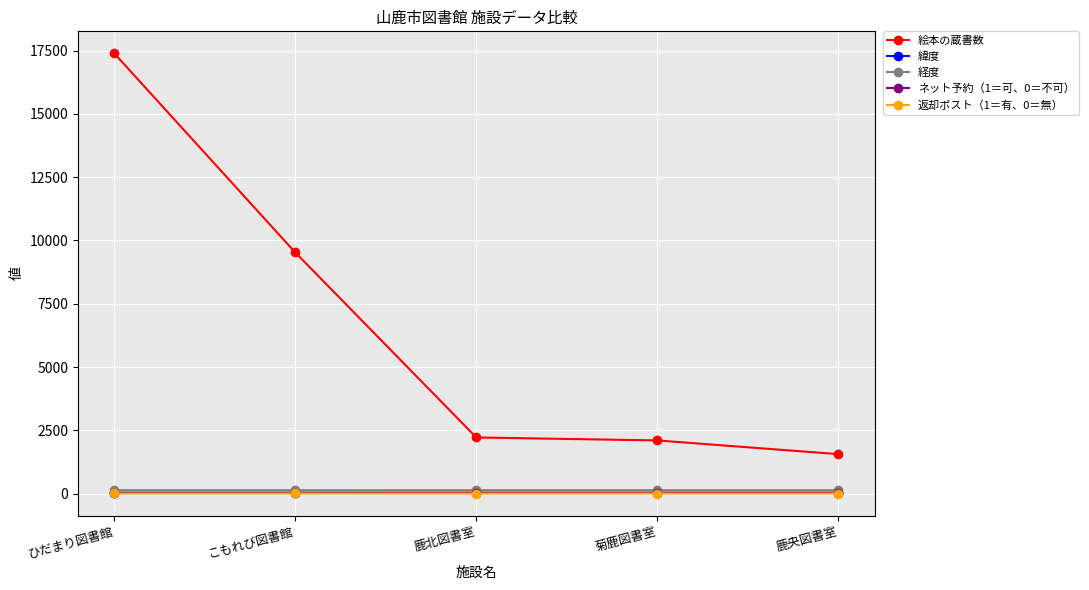

Does the chart have visible grid lines?

Yes